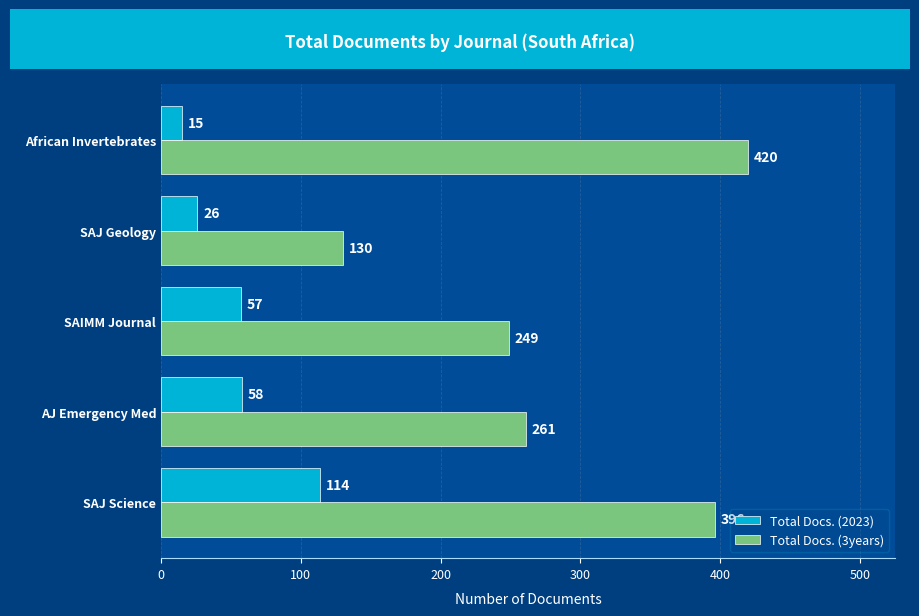

True or false: Total Docs. (2023) has a value of 57 at SAIMM Journal.

True